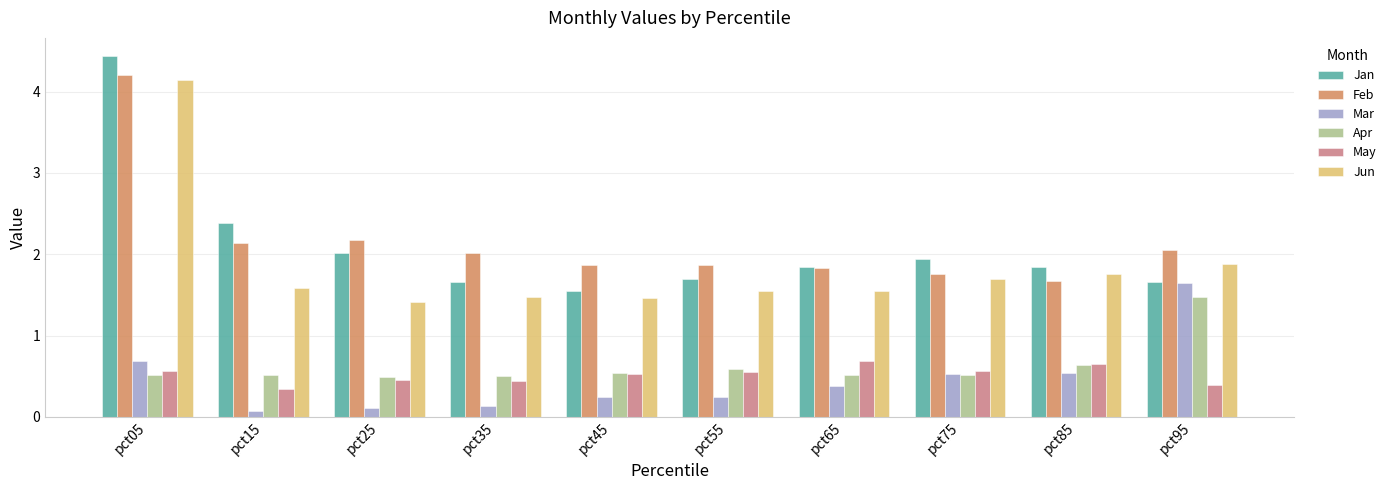

The value of Jan at pct85 is 1.8. True or false?

True